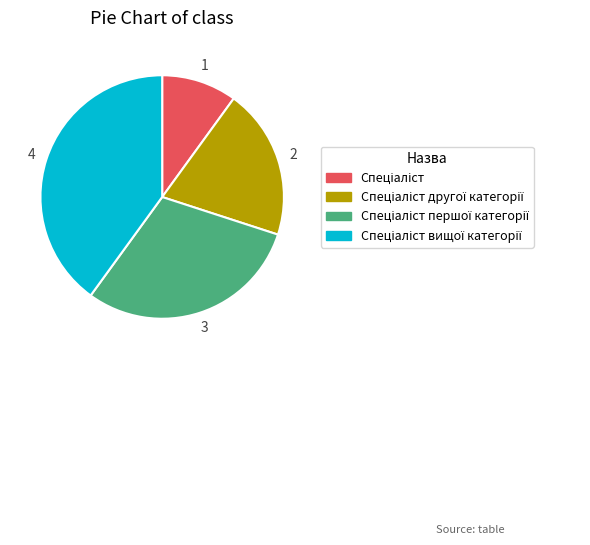

Is there a majority slice in this chart?

No